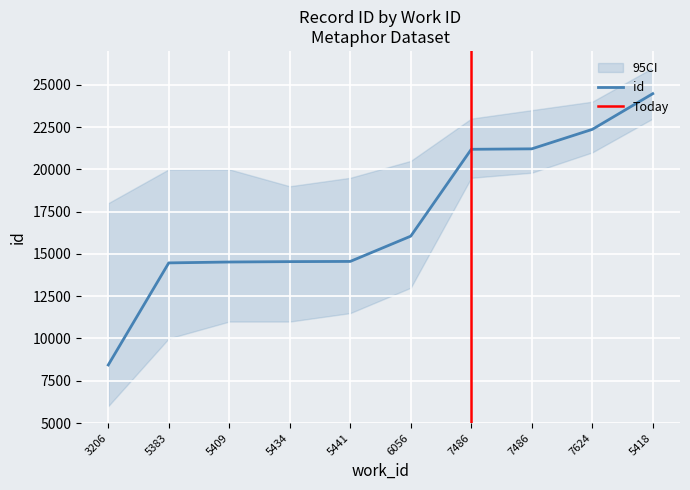

Approximately how many times larger is the value at 5418 compared to 5409?

1.7